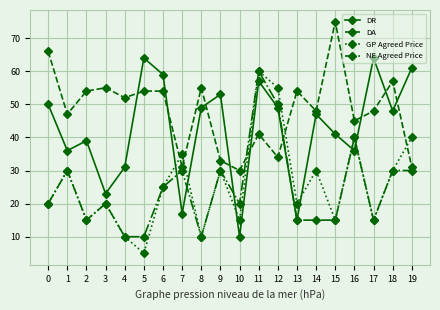

The GP Agreed Price series shows 60 at 11. True or false?

True